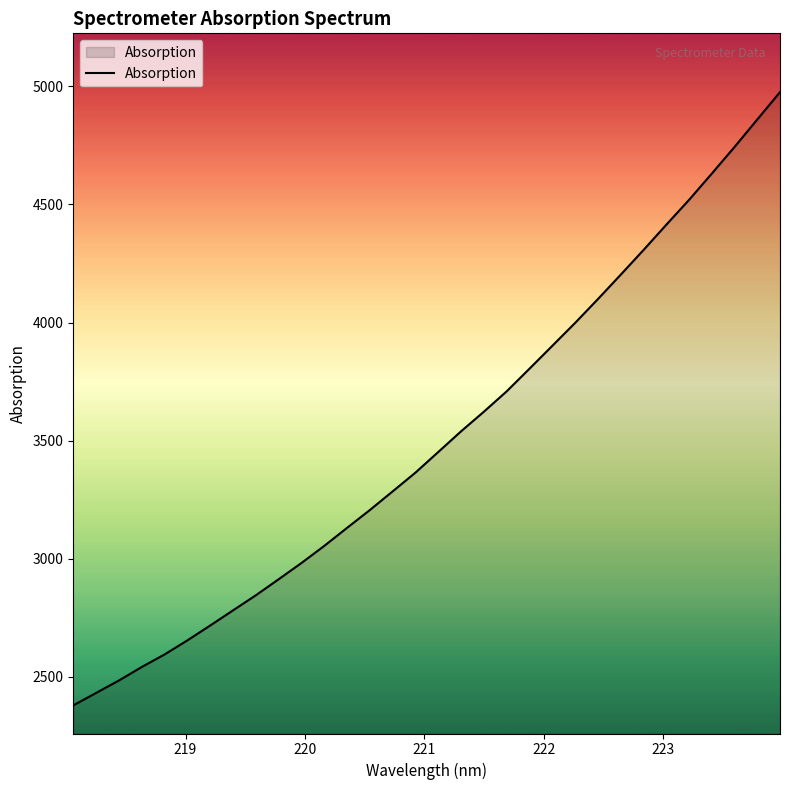

What is the greatest value displayed?

4975.5